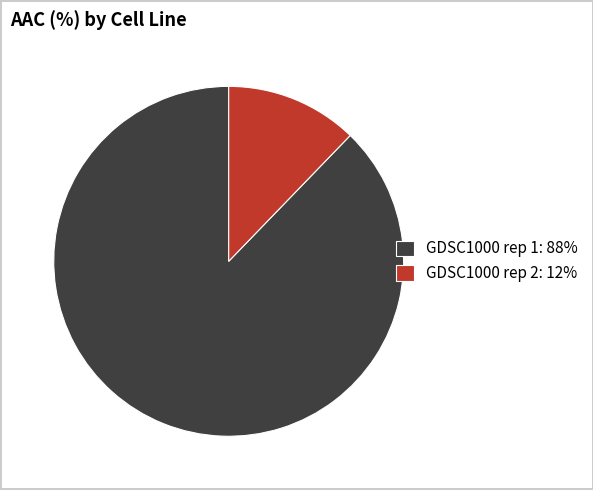

Combined, do GDSC1000 rep 1 and GDSC1000 rep 2 account for over 50%?

Yes